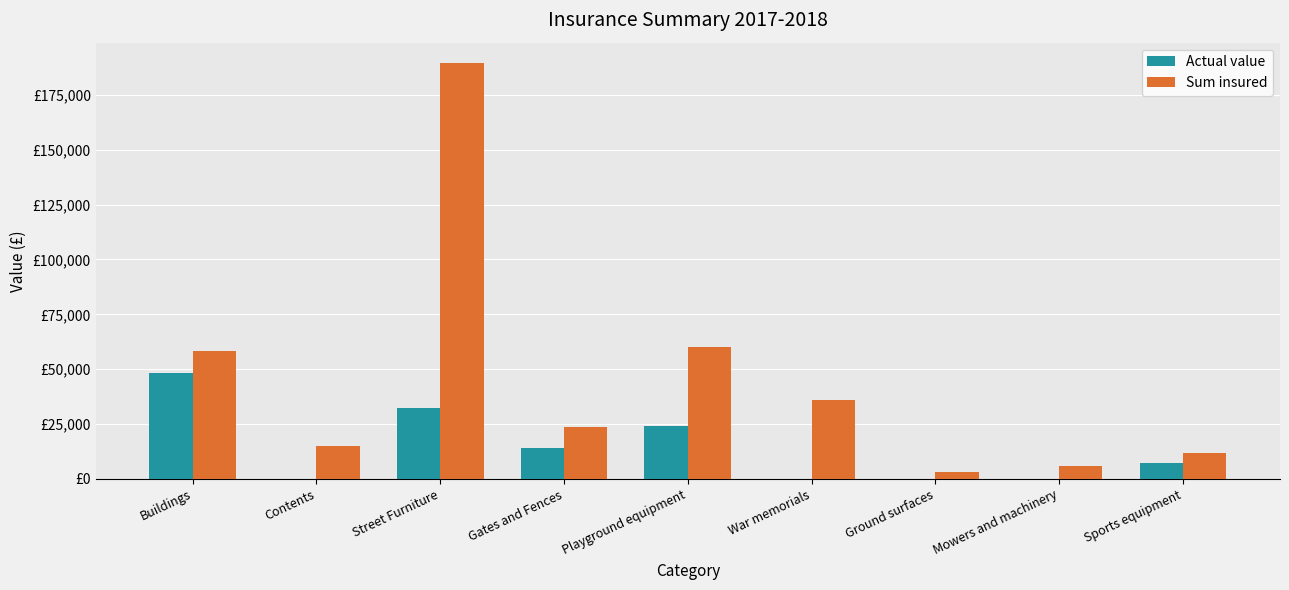

What are all the series names shown in the legend?

Actual value, Sum insured